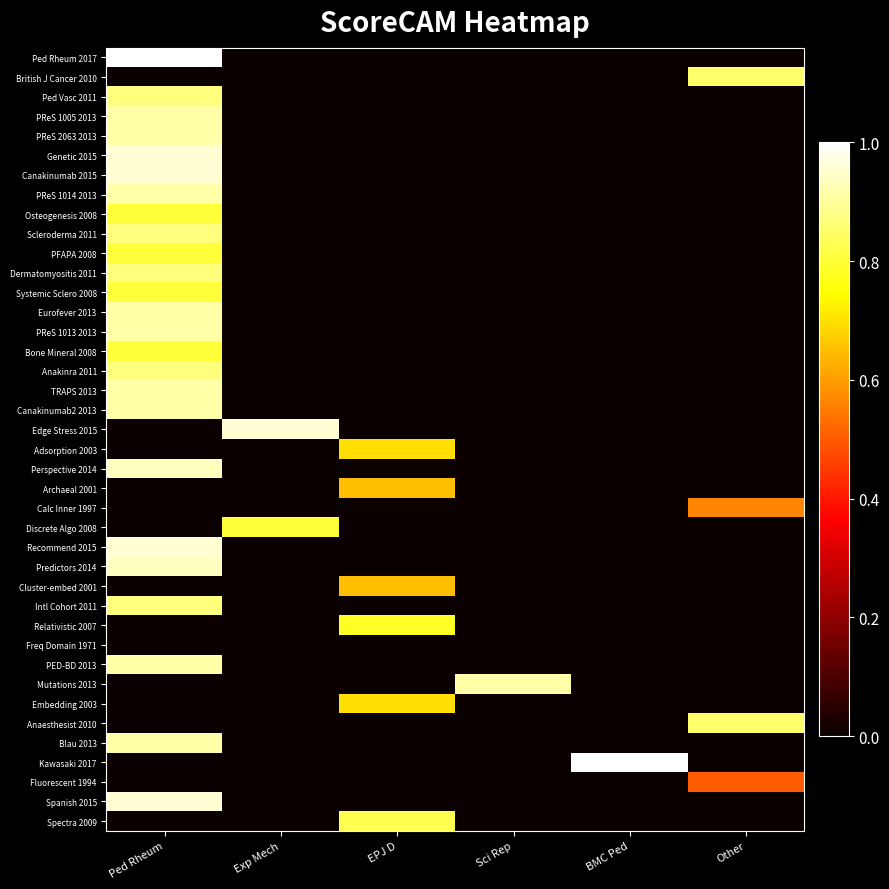

At how many categories does at least one series exceed 0?

6